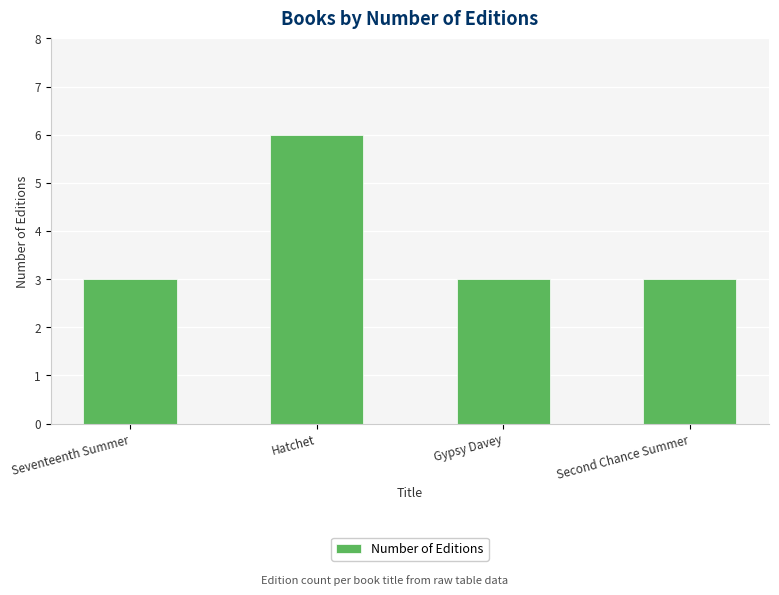

How many bars are there in total?

4